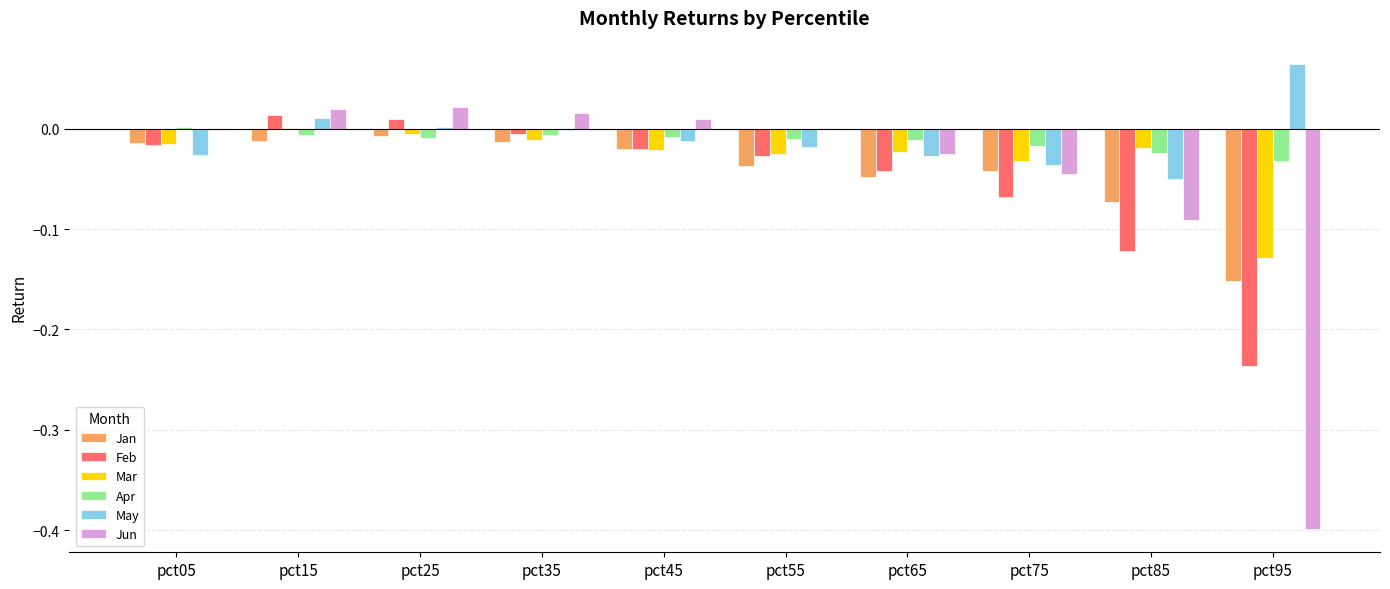

What is the sum of all Jun values?

-0.5